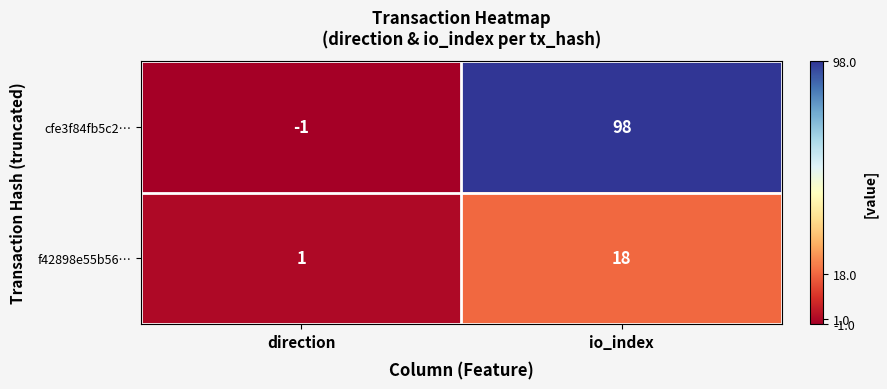

List the series in order of their overall mean, highest first.

cfe3f84fb5c2…, f42898e55b56…